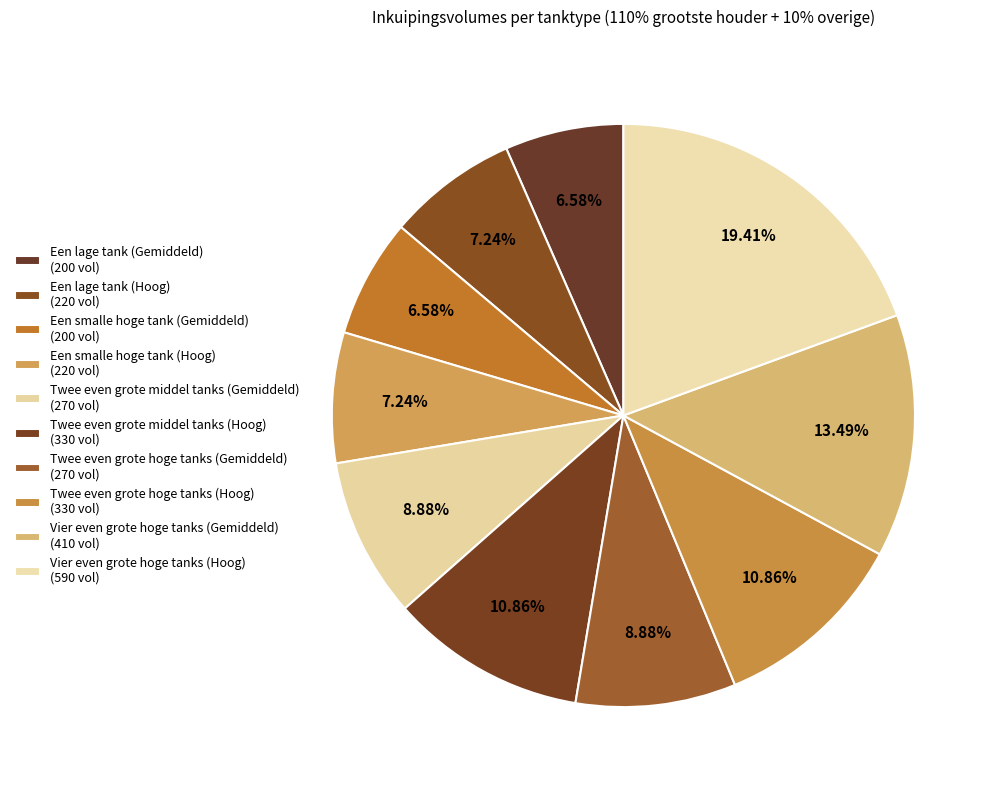

How many segments does this pie chart have?

10